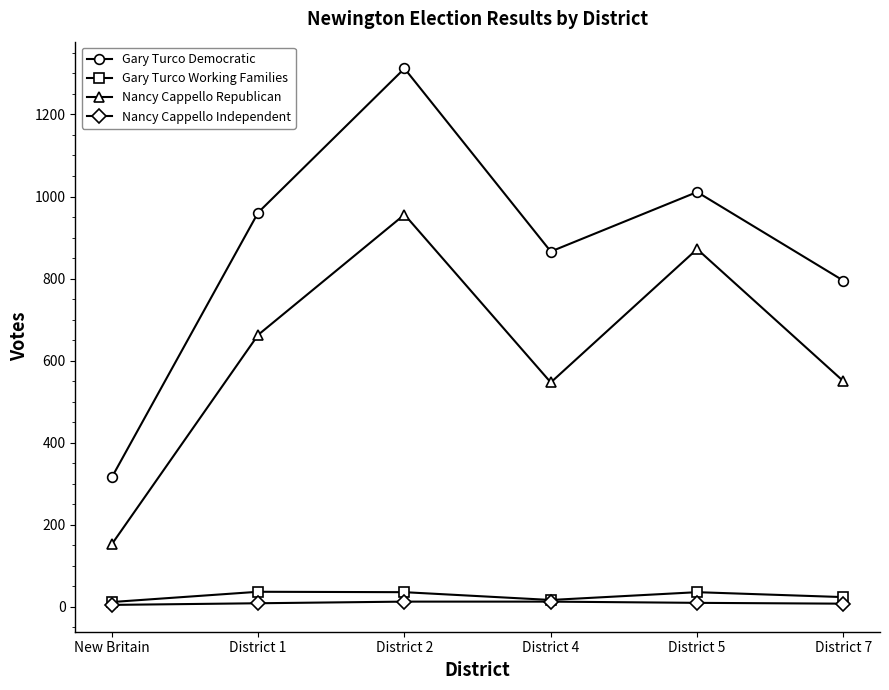

What are all the series names shown in the legend?

Gary Turco Democratic, Gary Turco Working Families, Nancy Cappello Republican, Nancy Cappello Independent